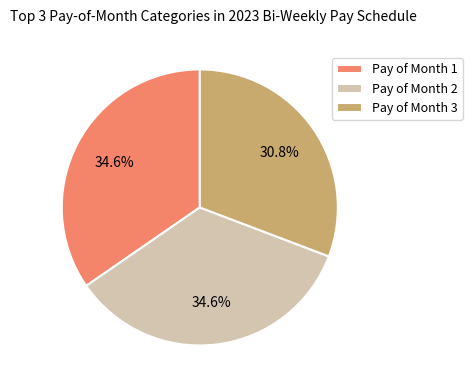

The Pay of Month 3 slice represents 31% of the pie. True or false?

True